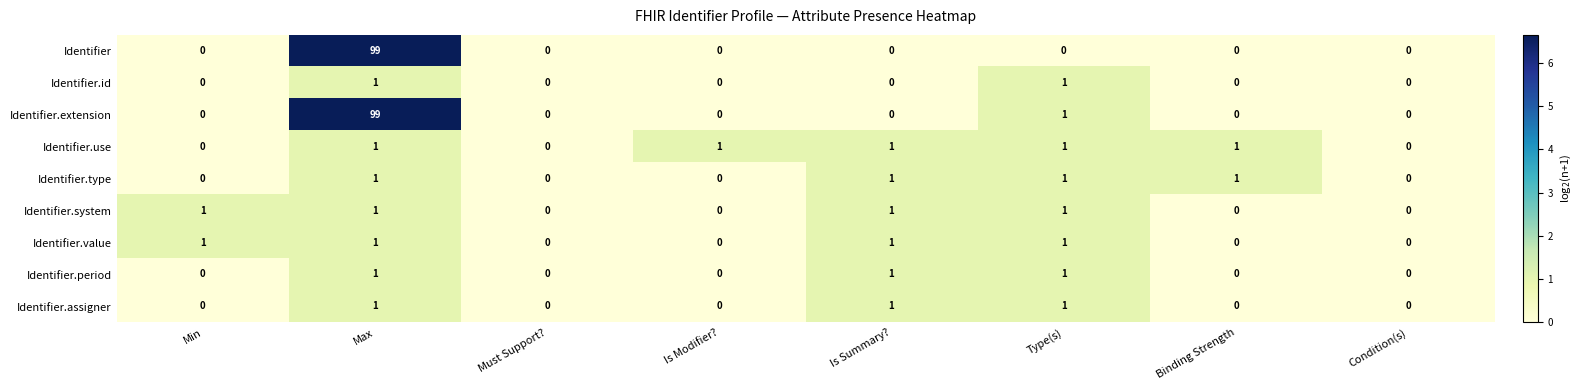

Which category has the highest value across all series?

Max